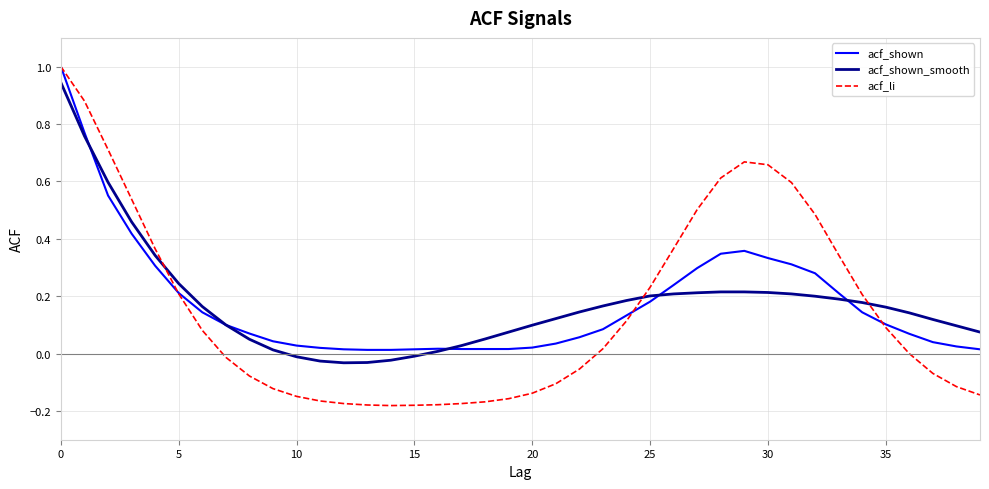

What is the difference between the maximum and second lowest values in the acf_shown series?

1.0